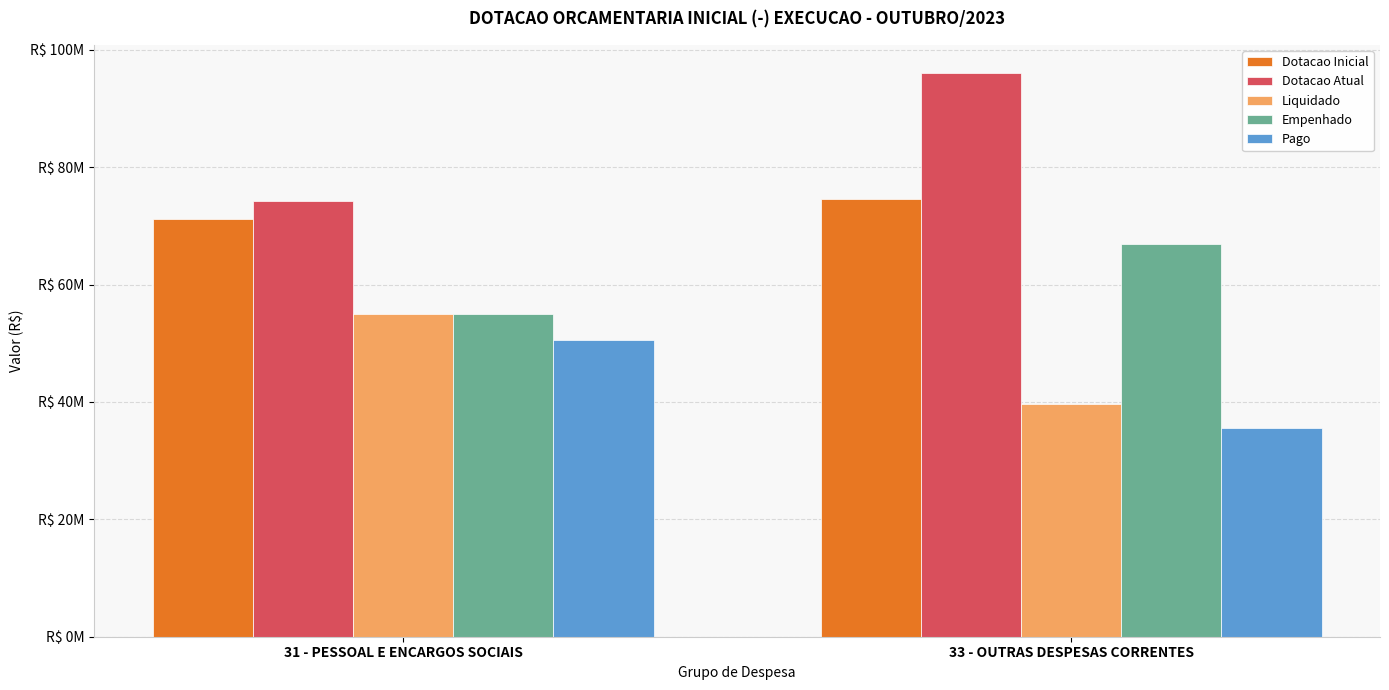

What are all the series names shown in the legend?

Dotacao Inicial, Dotacao Atual, Liquidado, Empenhado, Pago